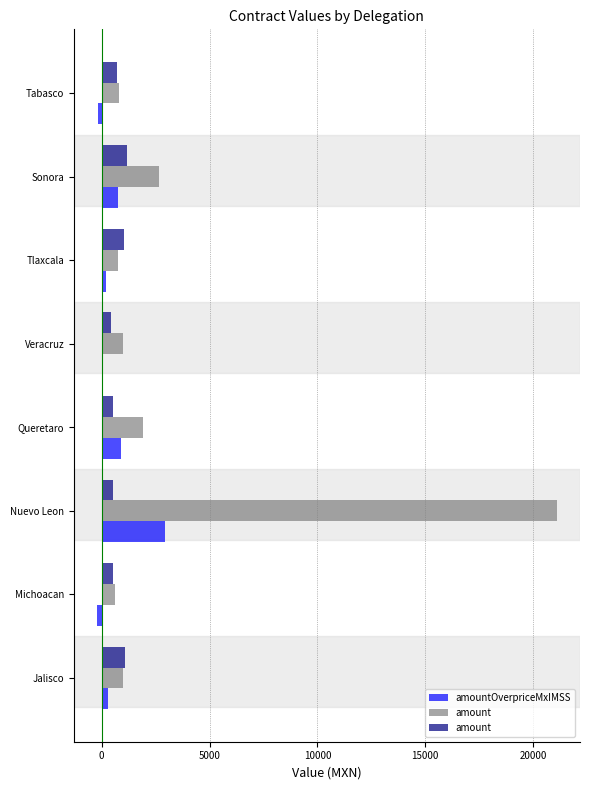

Reading right to left, transcribe all the data shown in this chart.

amountOverpriceMxIMSS: -150.1	755.7	212.0	0.0	910.0	2912.0	-225.9	298.7
amount: 713.1	1150.0	1025.3	430.0	544.7	520.0	531.6	1100.0